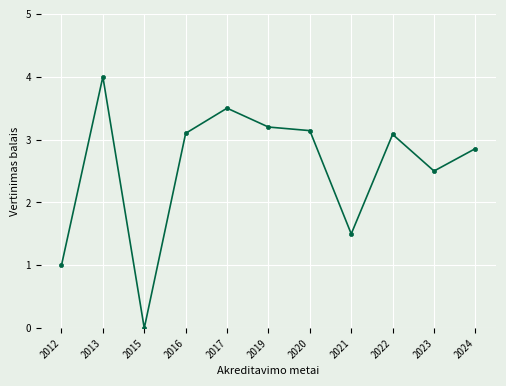

Where is the first local maximum?

2013